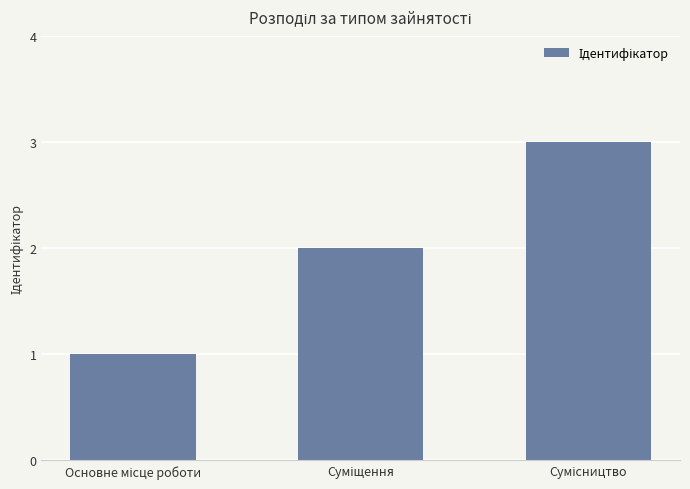

Does the chart contain stacked bars?

No